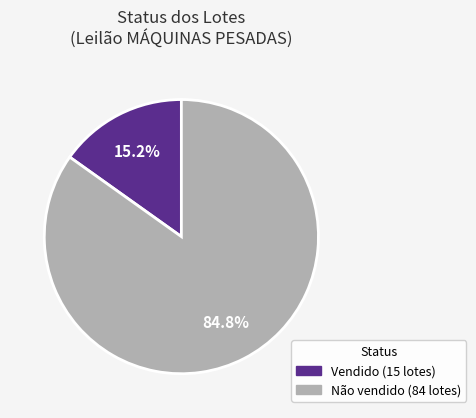

Is the sum of Não vendido and Vendido greater than half?

Yes